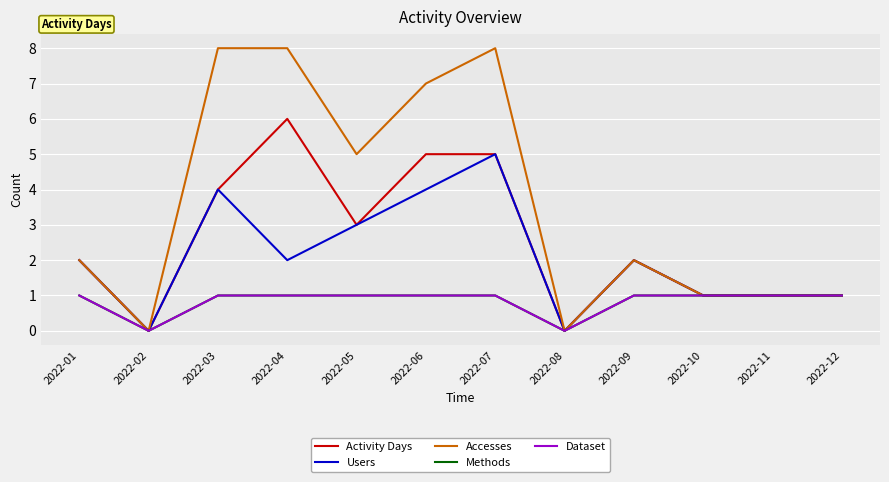

Does the chart display data point markers on the line(s)?

No